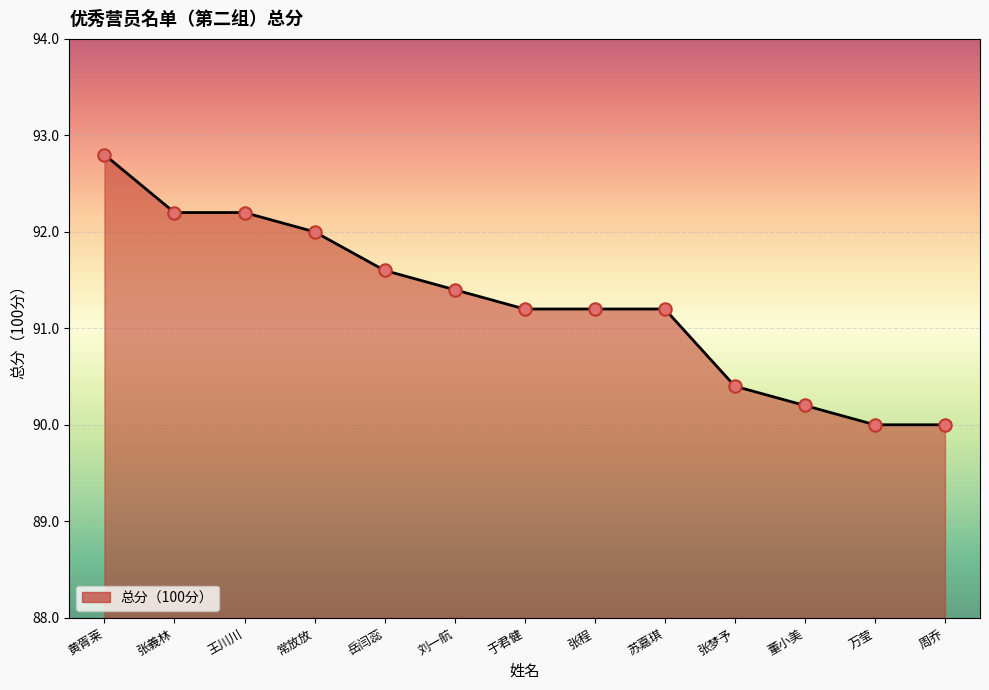

Which has a higher value, 王川川 or 于君健?

王川川